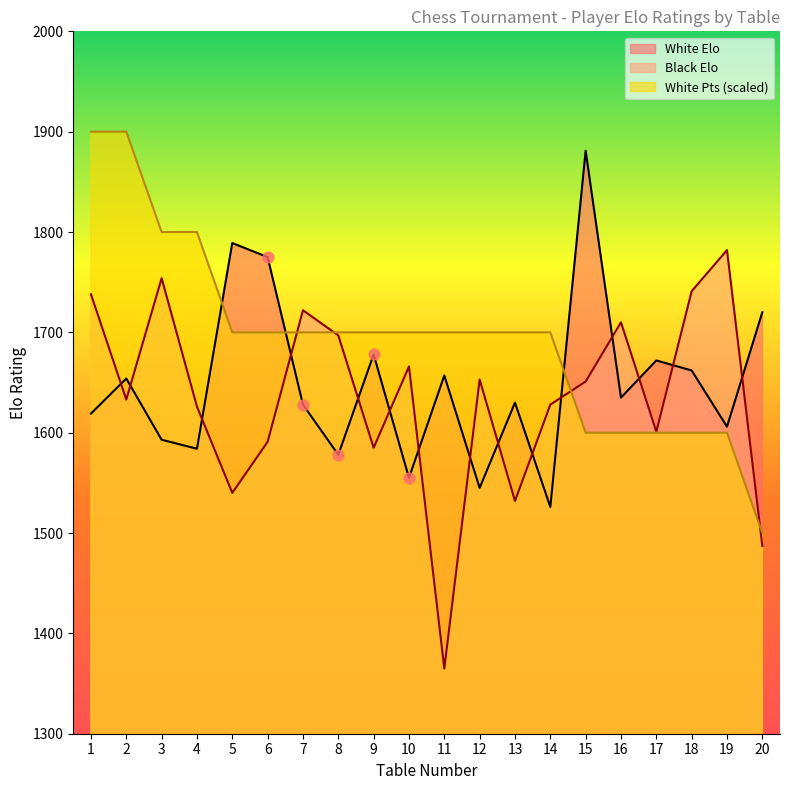

What is the total value across all series at 1?

5257